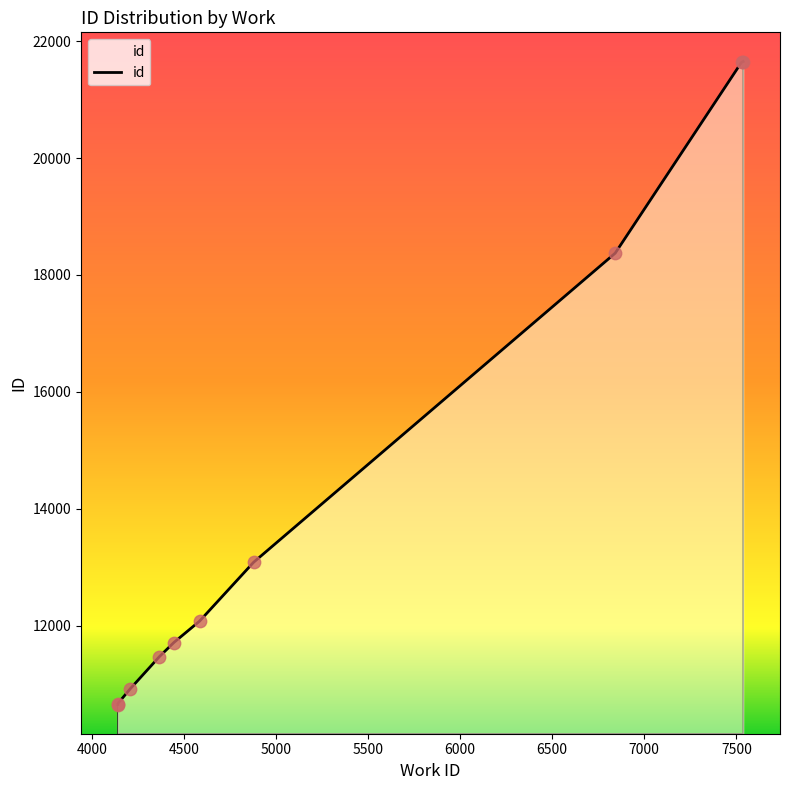

What is the change in value from 4141 to 4445?

+1060